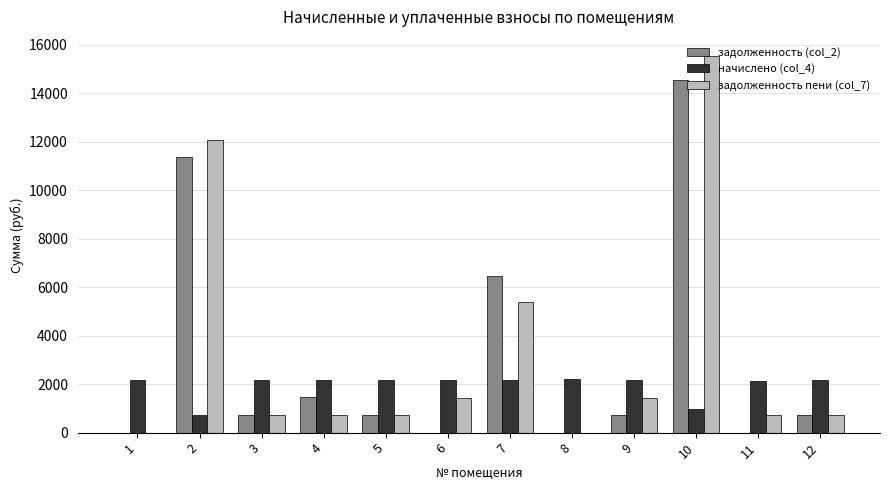

At which category is the sum across all series the highest?

10